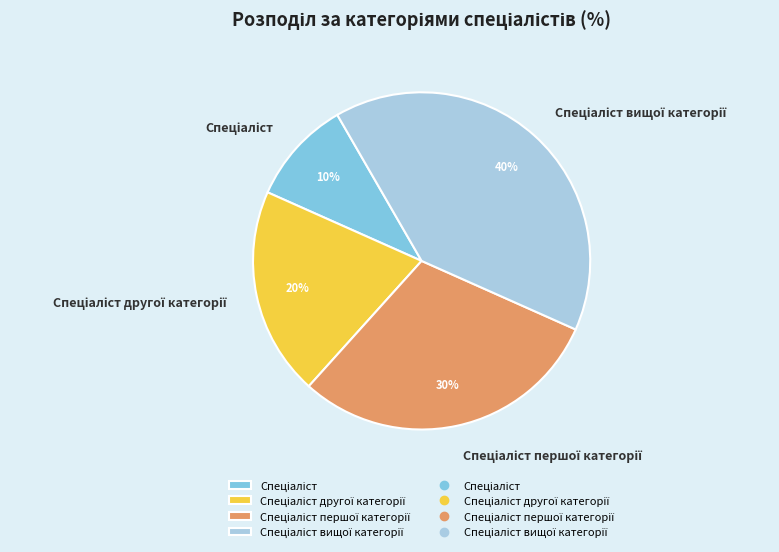

Is there any slice that represents more than half of the pie?

No